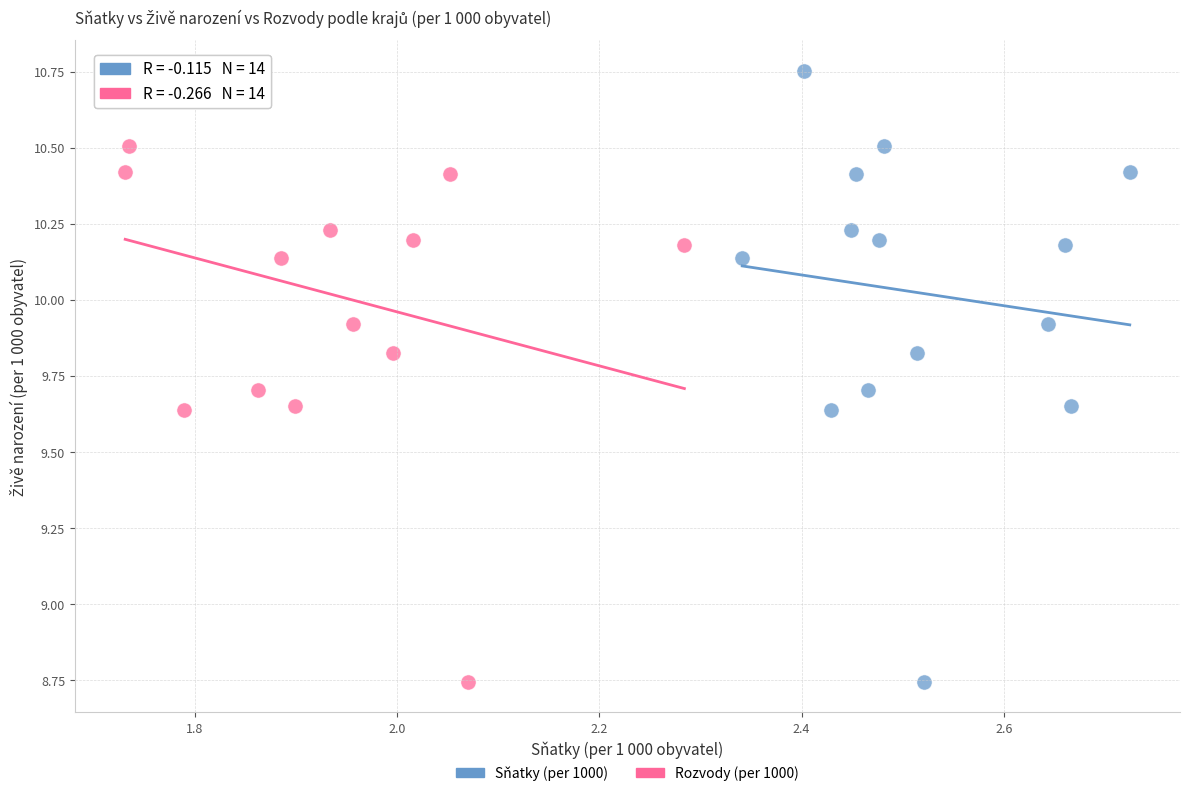

What are all the series names shown in the legend?

Sňatky (per 1000), Rozvody (per 1000)